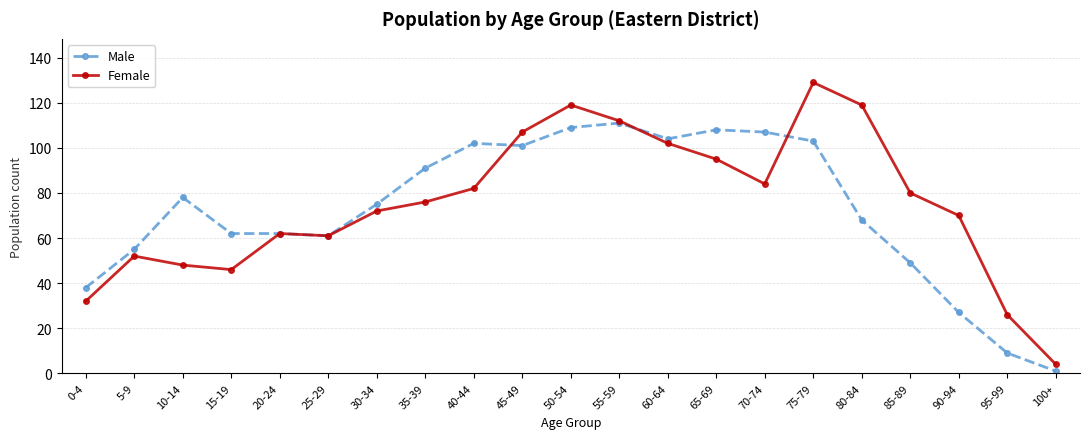

What is the label of the 14th point from the left?

65-69